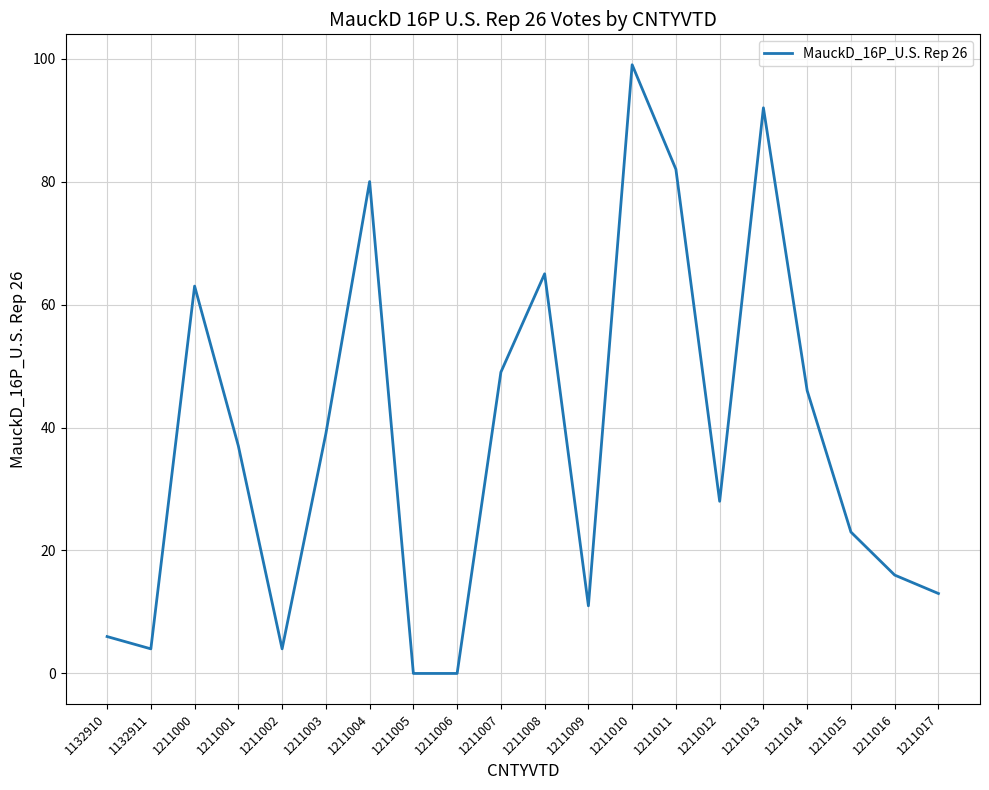

Is this an area chart (filled region under the line)?

No